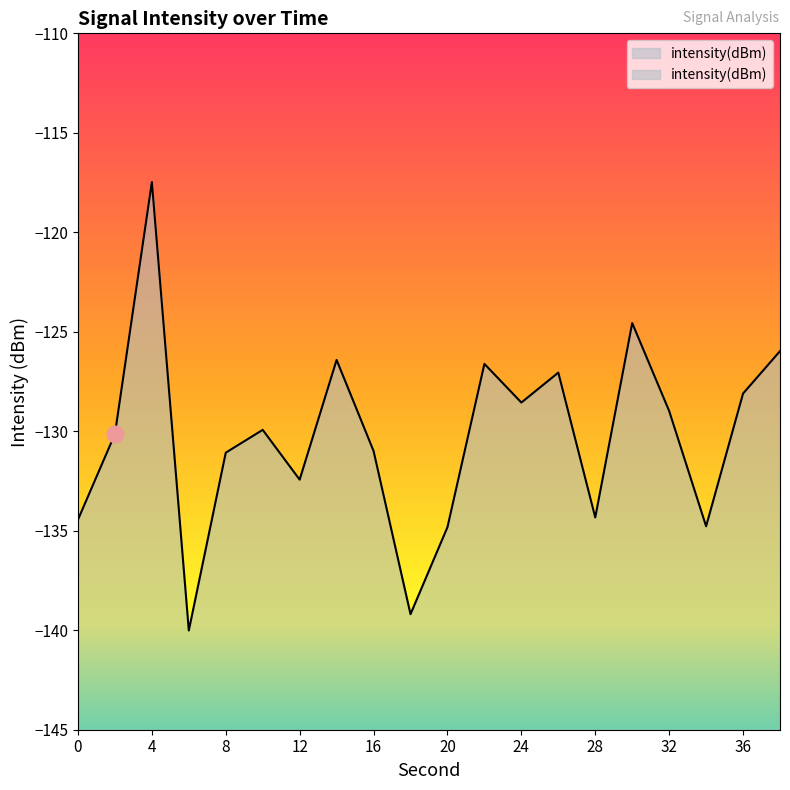

At which category does the data reach its first local valley?

6